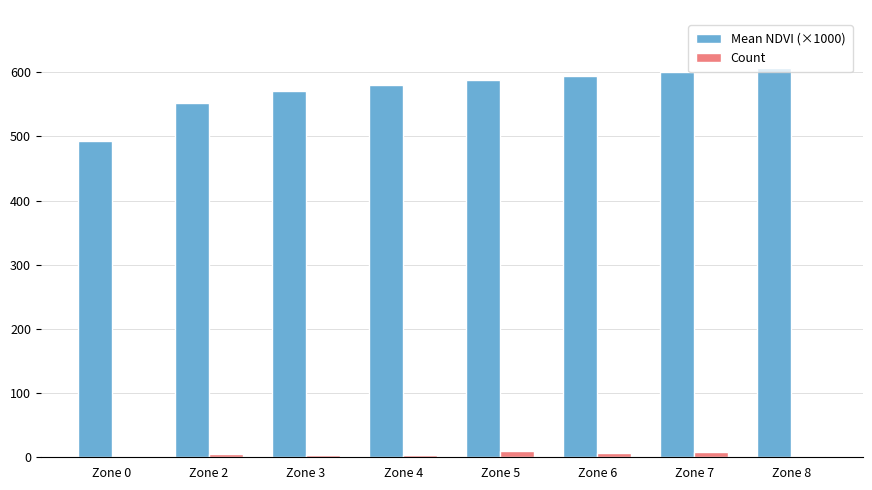

What are all the series names shown in the legend?

Mean NDVI (×1000), Count